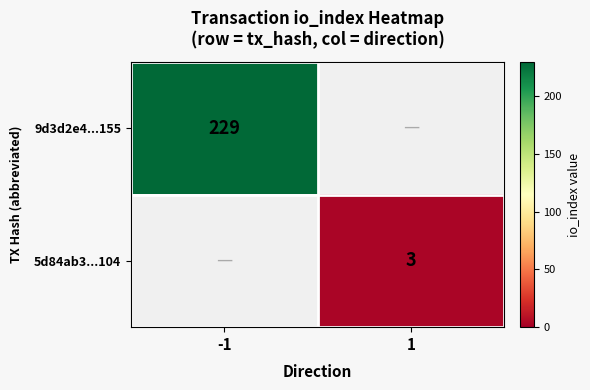

Which label corresponds to the smallest value in the chart?

1